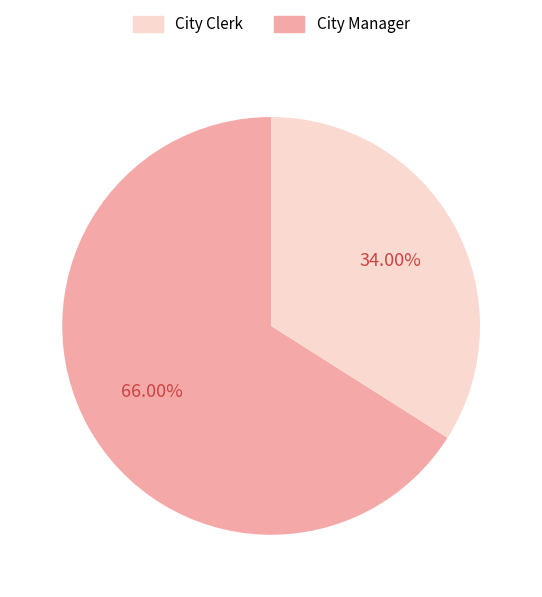

To the nearest percent, what is the average slice percentage?

50%